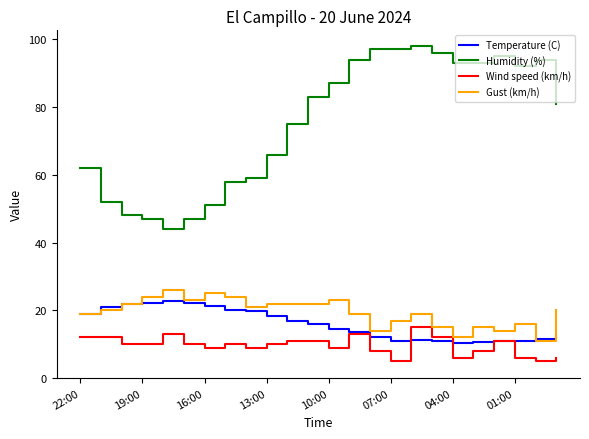

What is the minimum value for Wind speed (km/h)?

5.0